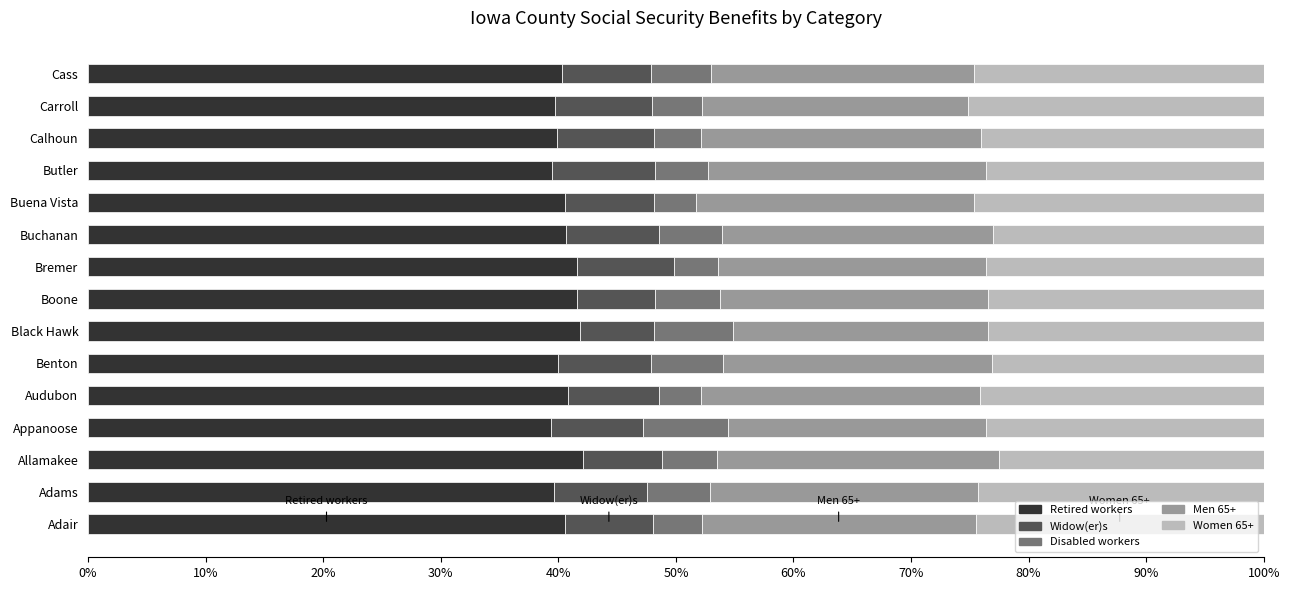

What is the minimum value for Retired workers?

39.4